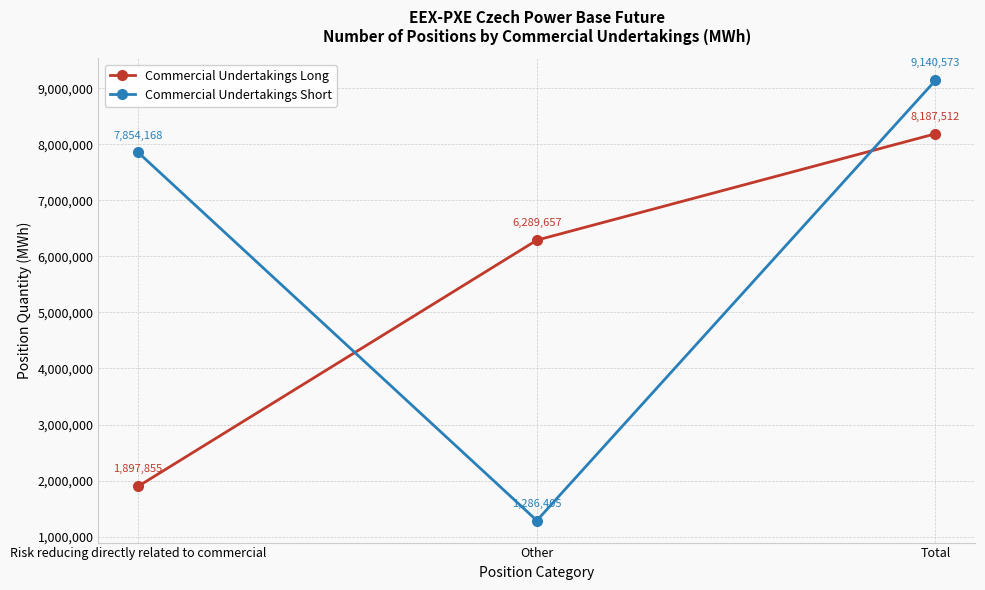

What is the highest value of the Commercial Undertakings Short series?

9140573